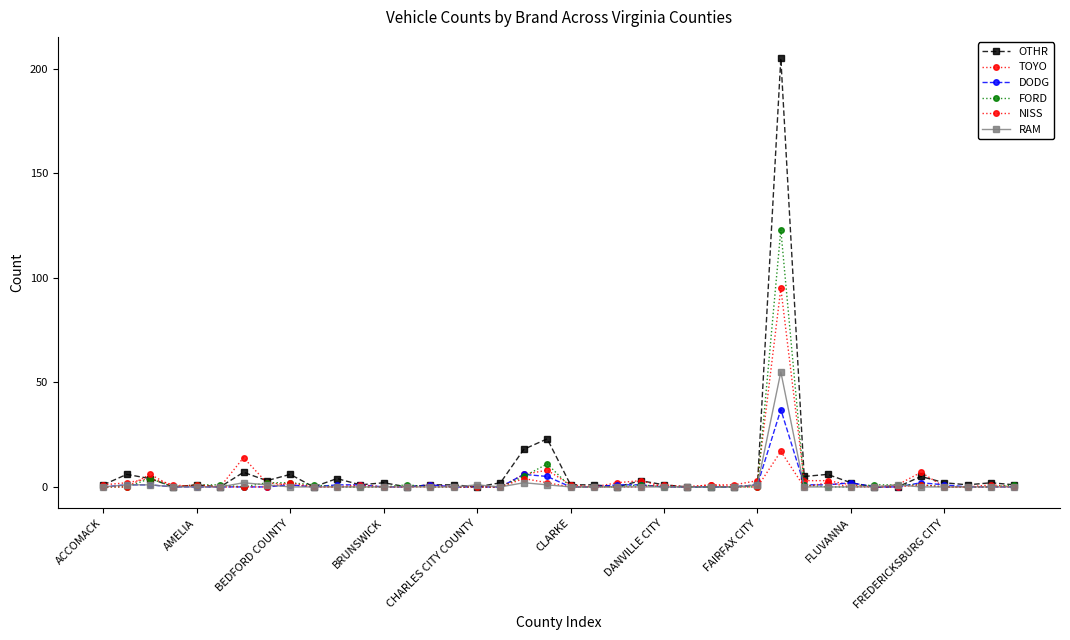

How many lines are shown in the chart?

6